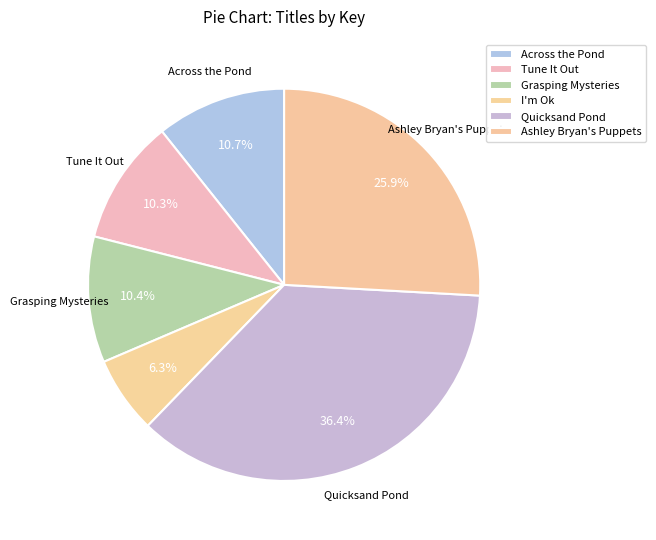

To the nearest percent, what is the difference between the largest and smallest slice percentages?

30%